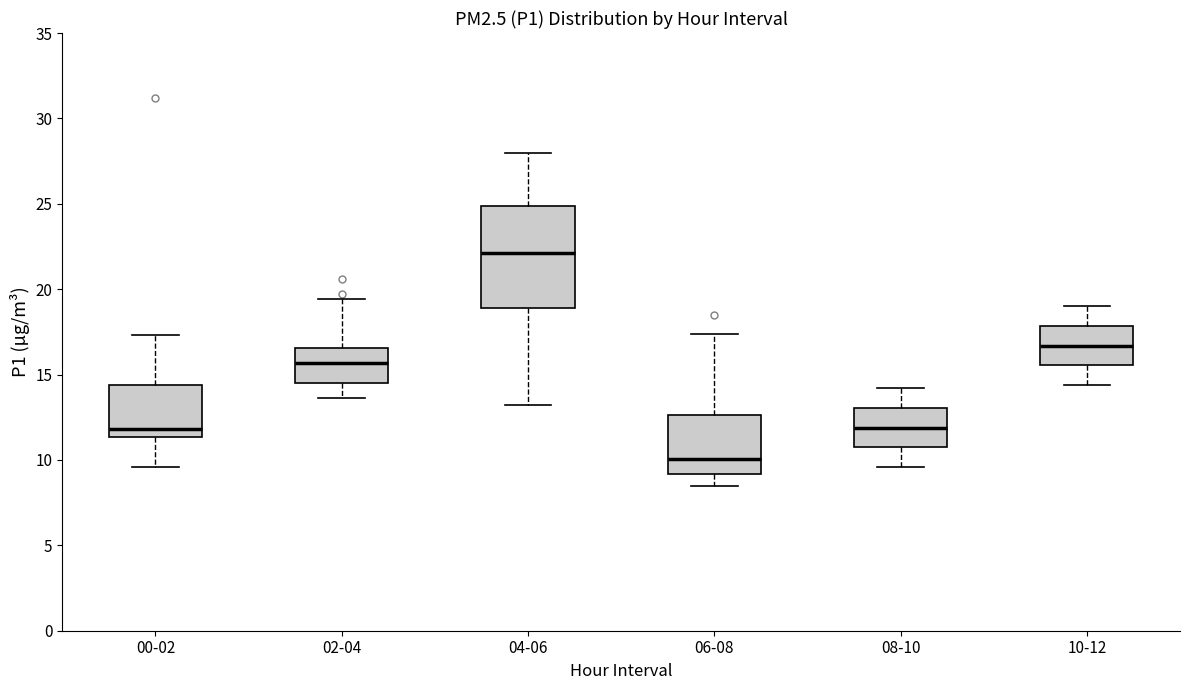

Which box's median line is the lowest?

06-08